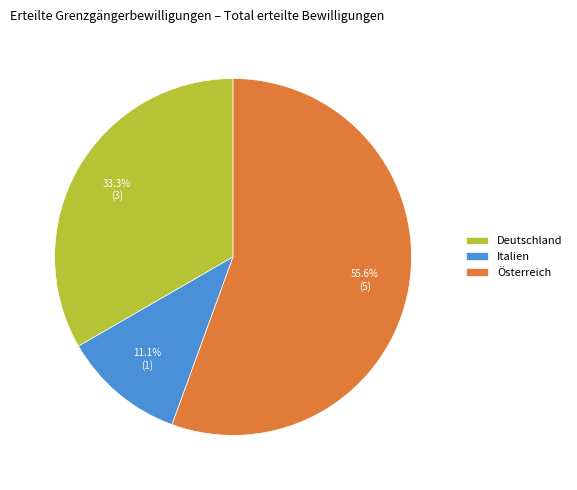

How many segments does this pie chart have?

3